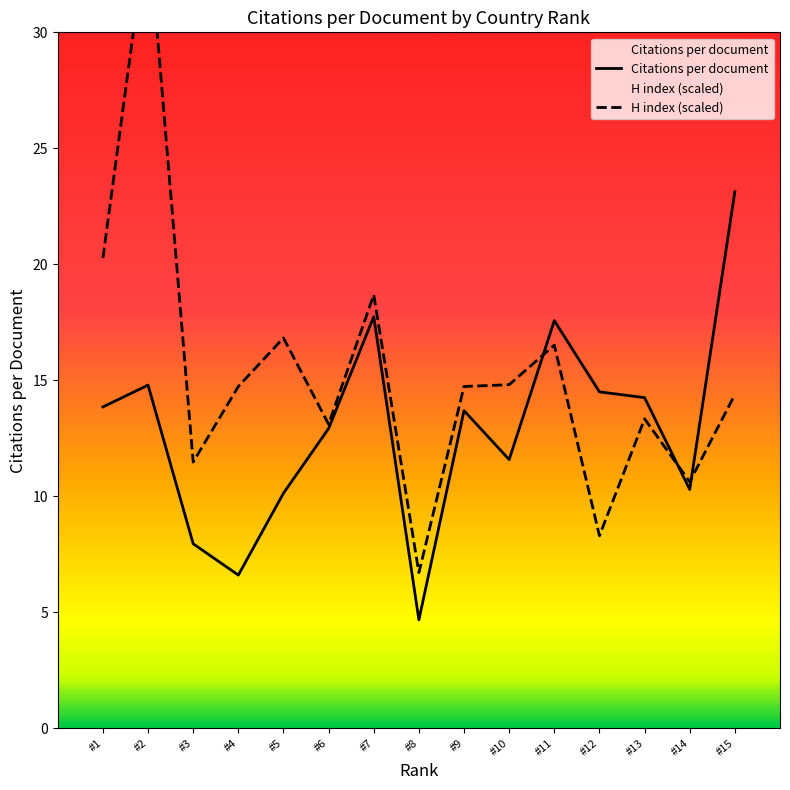

List the series in order of their peak value, lowest first.

Citations per document, H index (scaled)